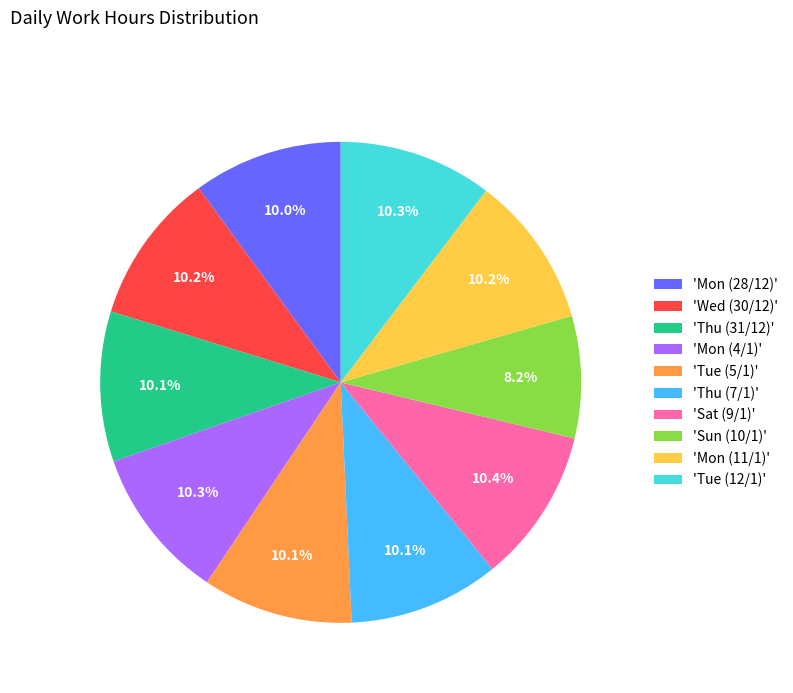

Approximately how many times larger is the value at 'Tue (5/1)' compared to 'Sat (9/1)'?

1.0